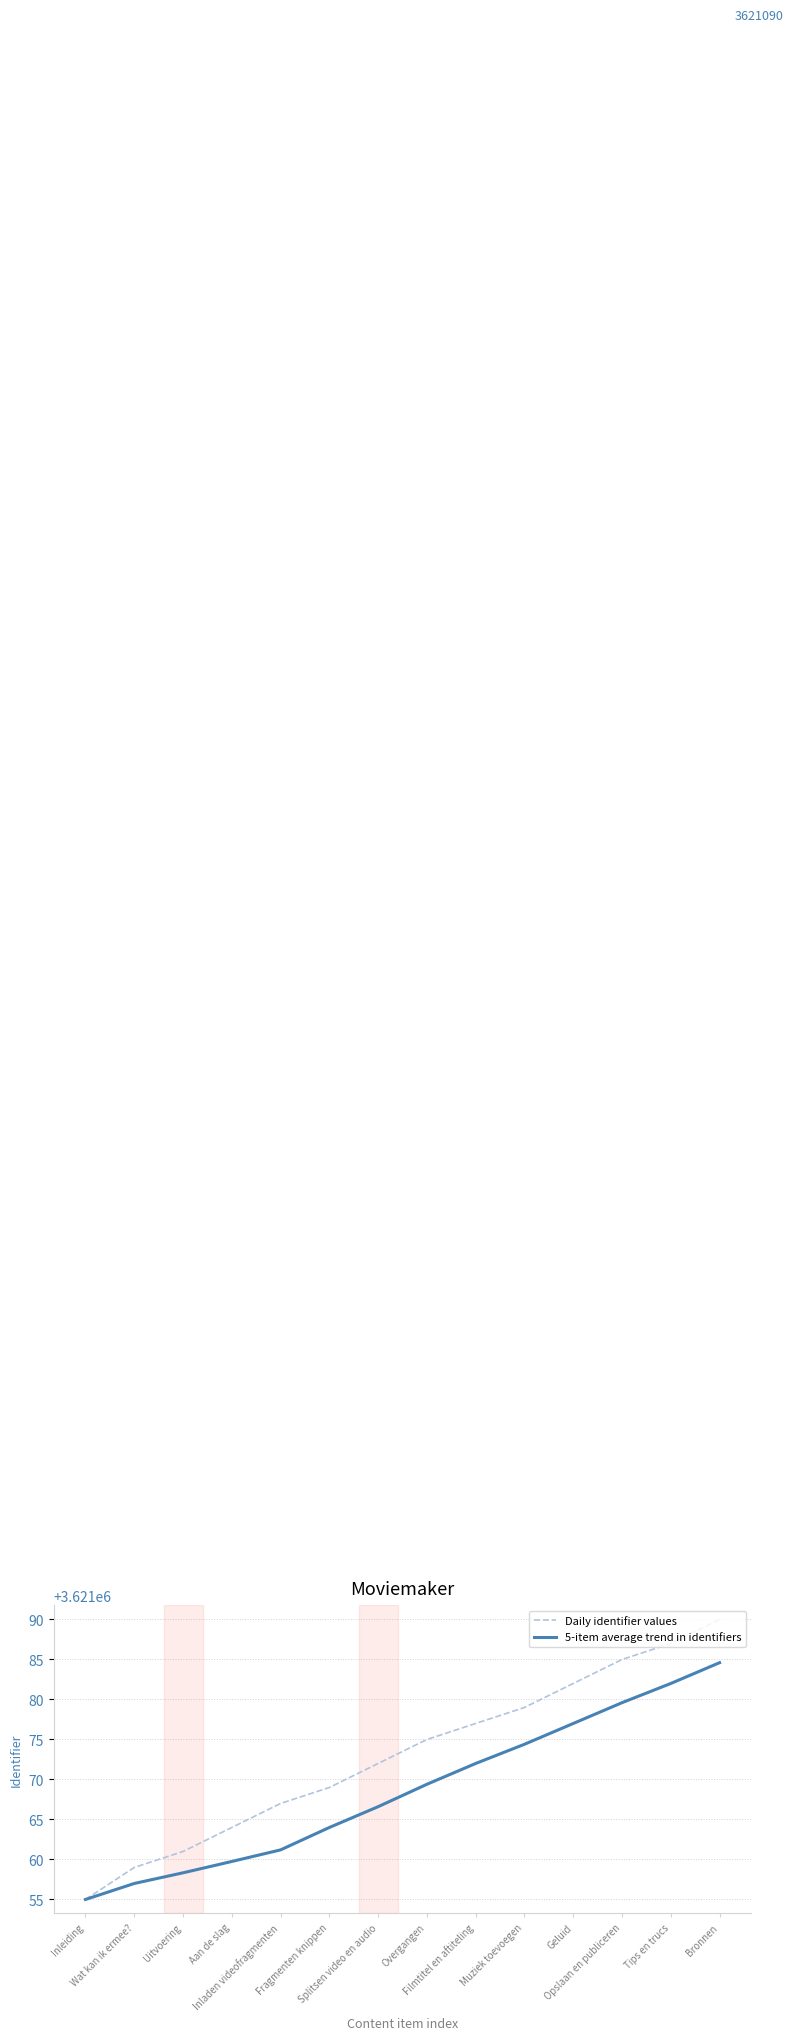

Reading left to right, list all the values displayed in this chart.

Daily identifier values: 3621055.0	3621059.0	3621061.0	3621064.0	3621067.0	3621069.0	3621072.0	3621075.0	3621077.0	3621079.0	3621082.0	3621085.0	3621087.0	3621090.0
5-item average trend in identifiers: 3621055.0	3621057.0	3621058.3	3621059.8	3621061.2	3621064.0	3621066.6	3621069.4	3621072.0	3621074.4	3621077.0	3621079.6	3621082.0	3621084.6